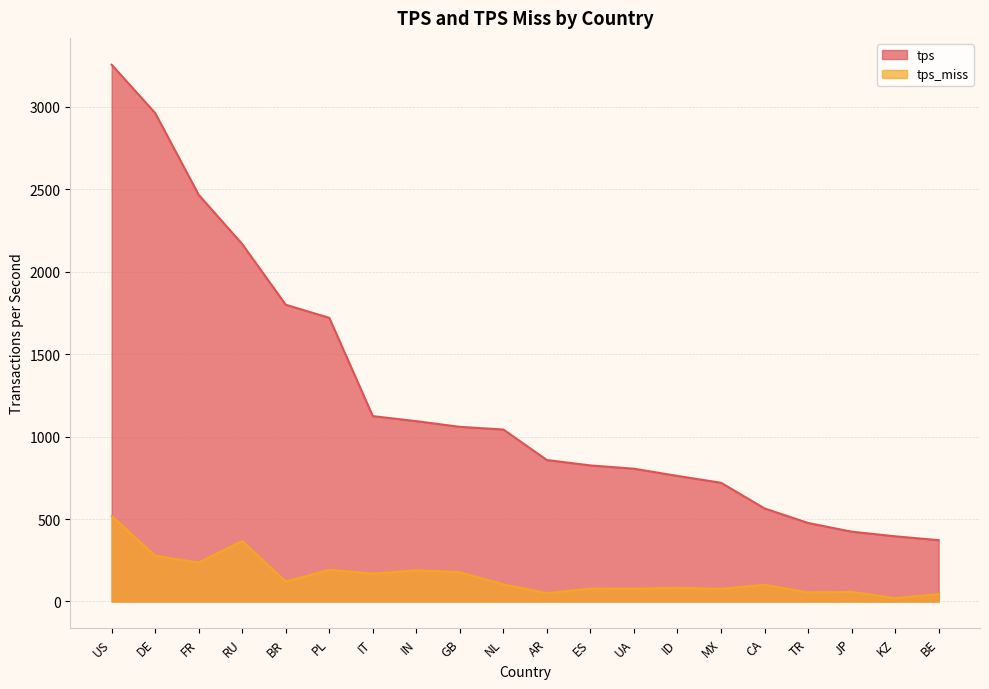

At which label does tps_miss first exceed 103?

US